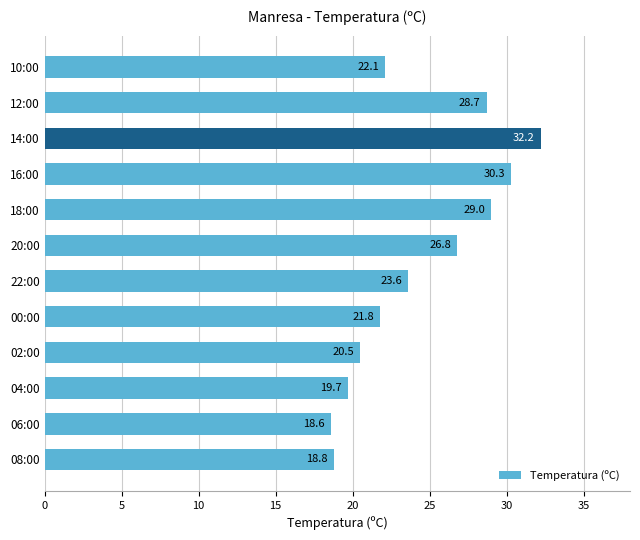

What is the minimum value shown in the chart?

18.6